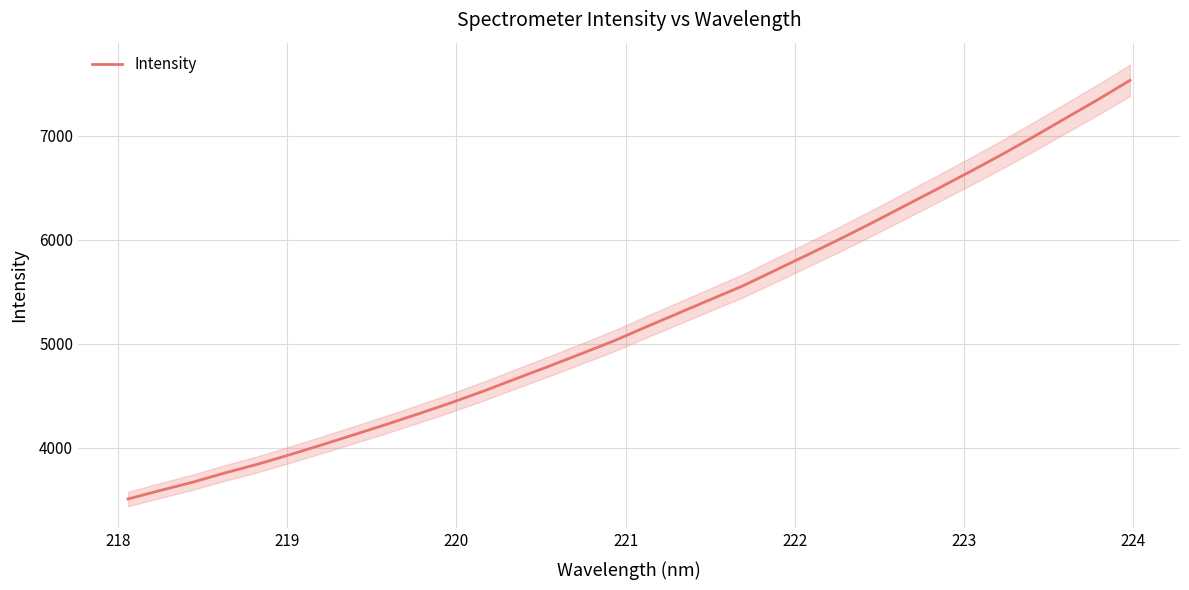

What is the minimum value for Intensity?

3505.9